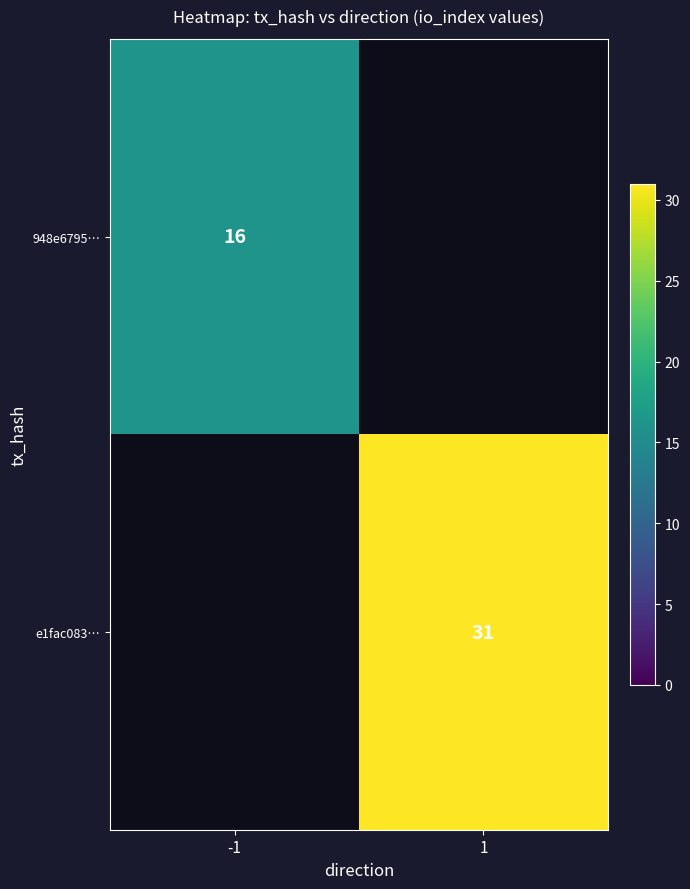

The value of 948e6795… at -1 is 23. True or false?

False